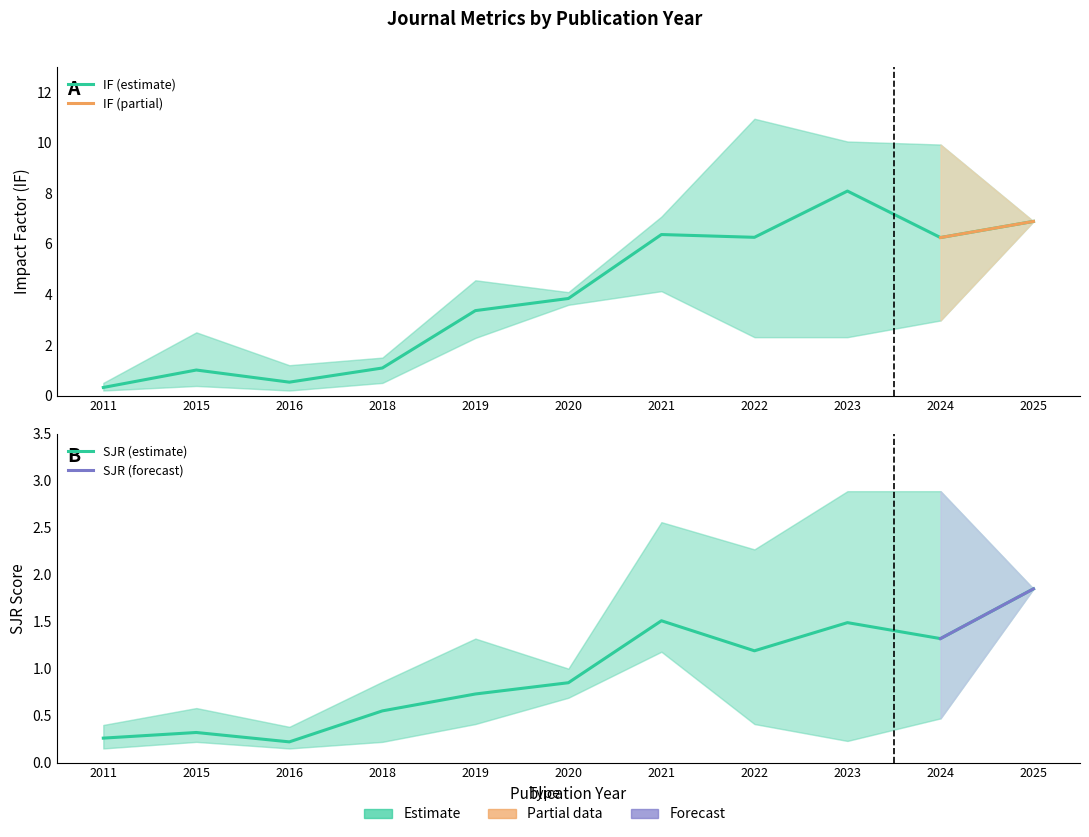

True or false: IF and SJR intersect in this chart.

False